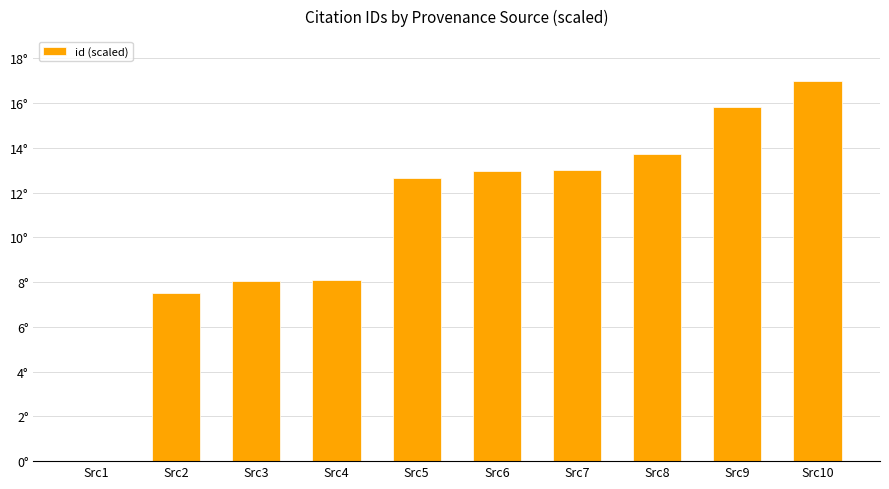

Where is the data nearest to the value 8?

Src3